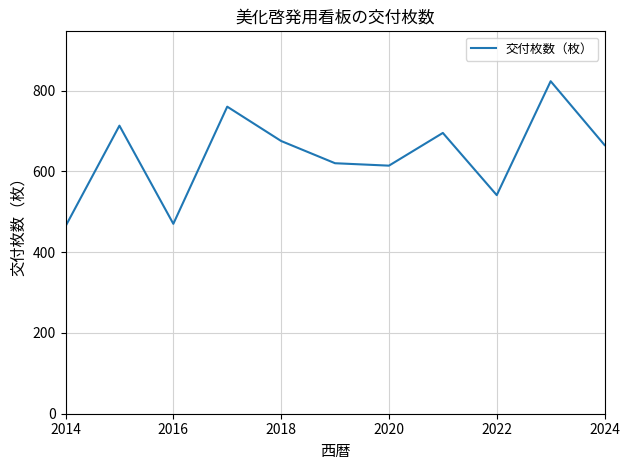

What is the maximum value shown in the chart?

823